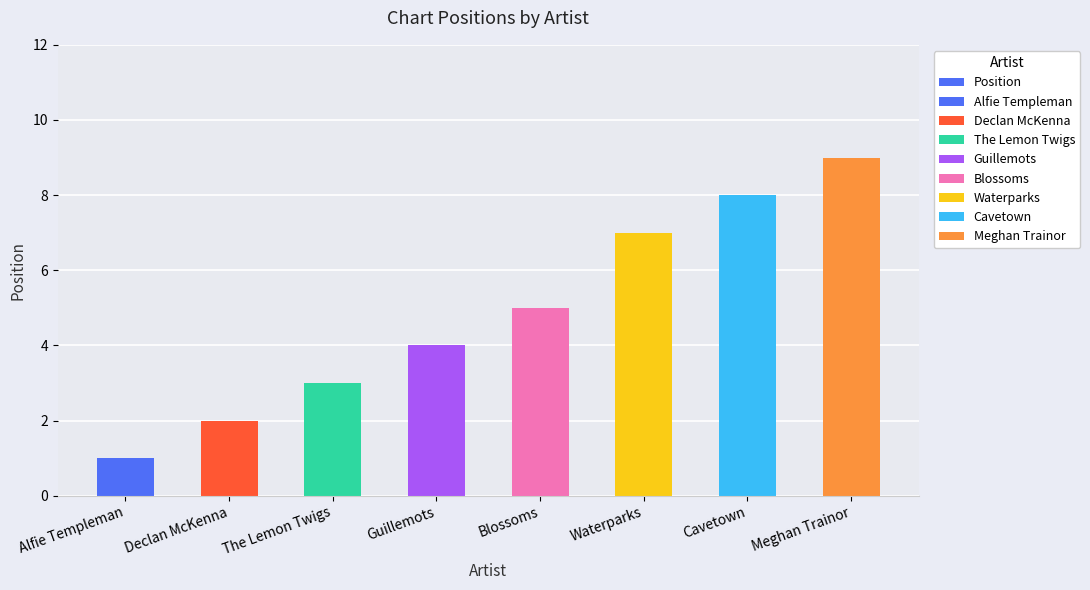

List the labels in order of value, largest first.

Meghan Trainor, Cavetown, Waterparks, Blossoms, Guillemots, The Lemon Twigs, Declan McKenna, Alfie Templeman